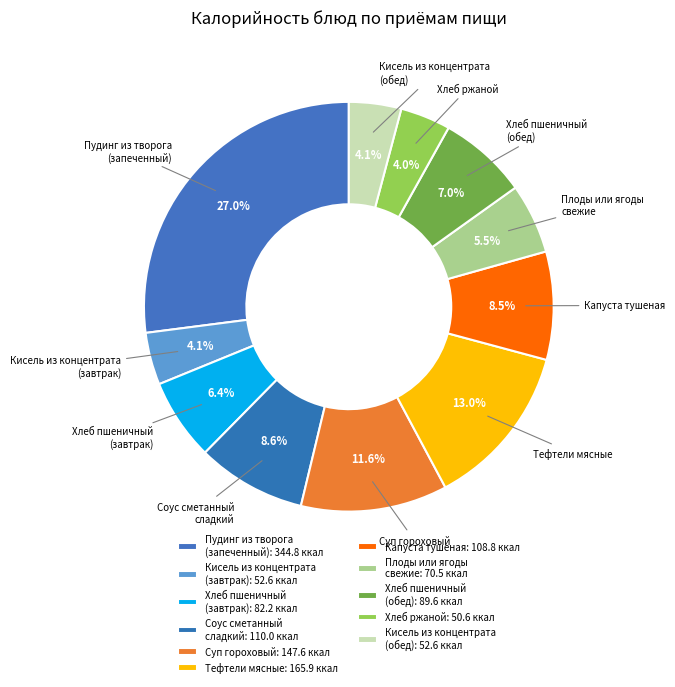

How many slices are in this pie chart?

11